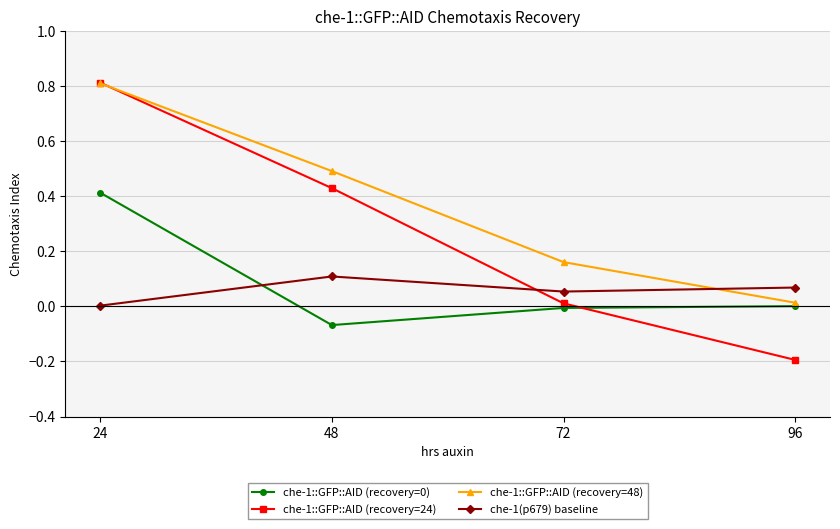

How many lines are shown in the chart?

4